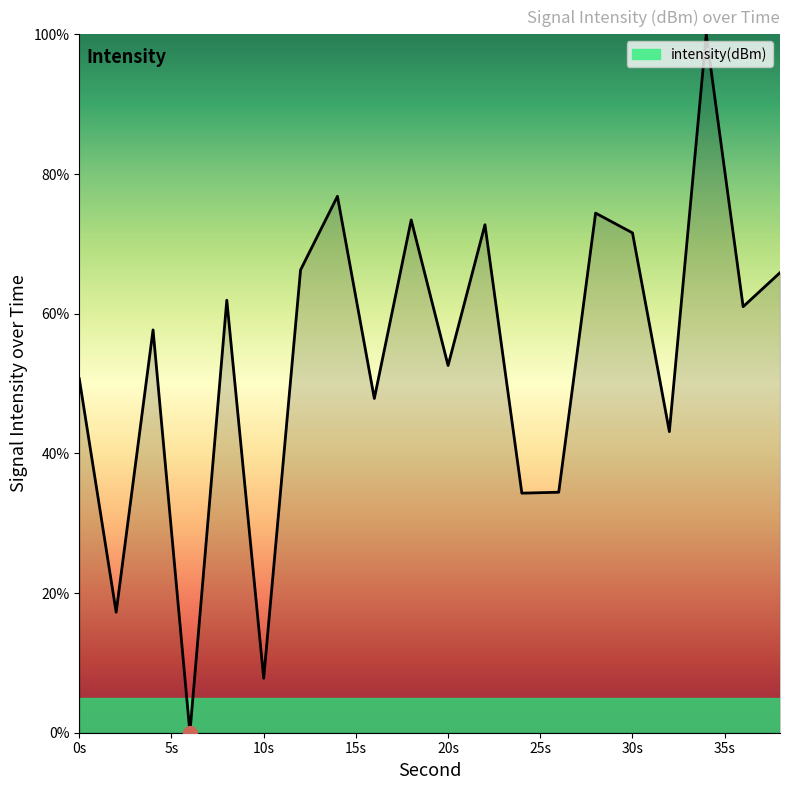

What is the maximum value shown in the chart?

100.0